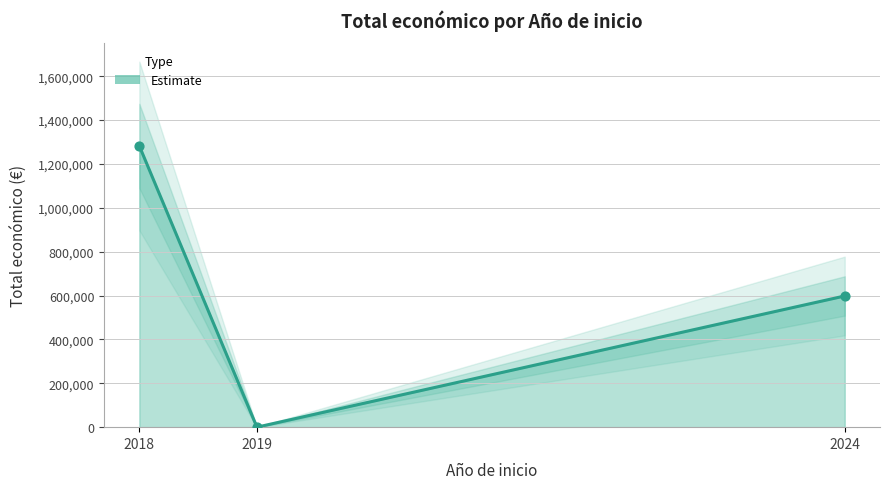

Which has a higher value, 2024 or 2019?

2024